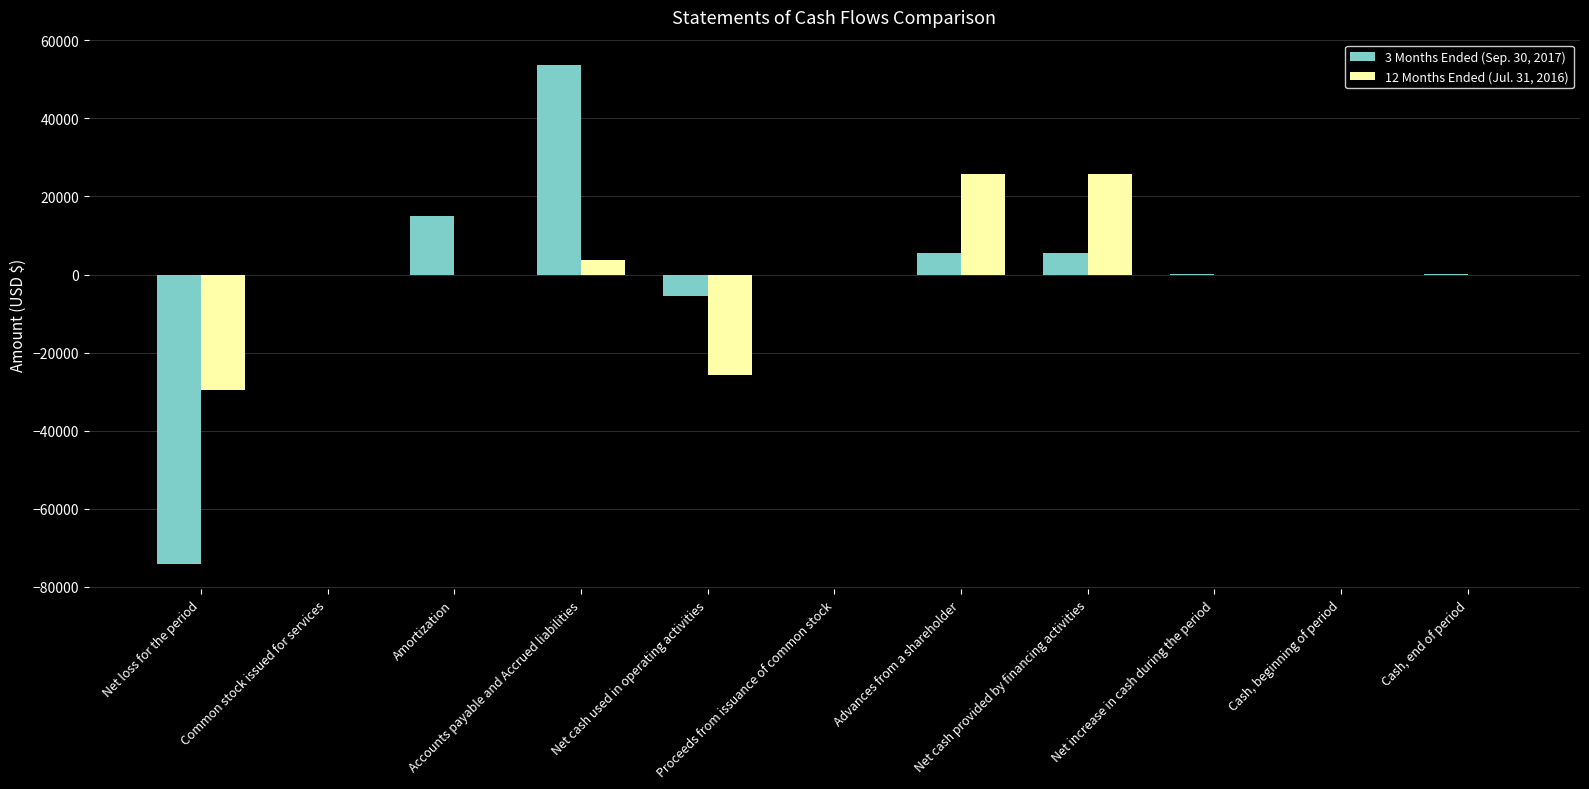

Which category has the highest value in the 3 Months Ended (Sep. 30, 2017) series?

Accounts payable and Accrued liabilities